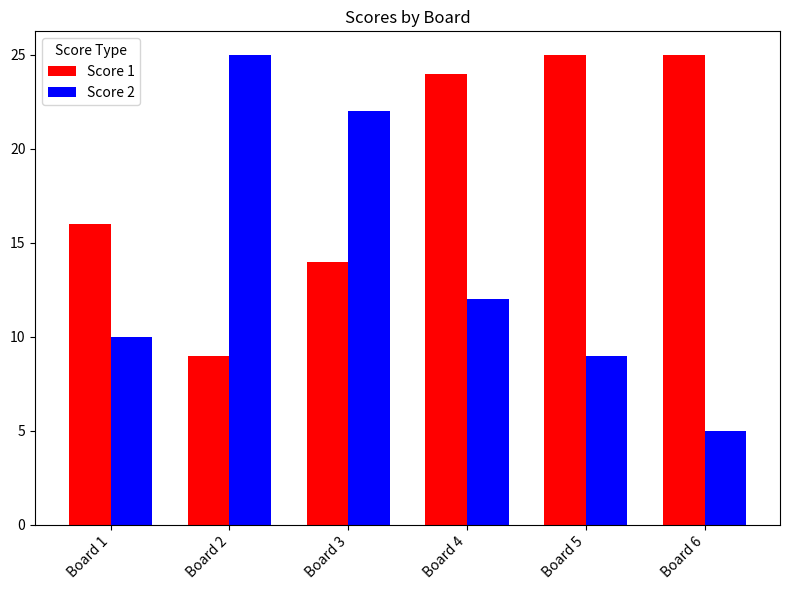

The Score 2 series shows 10 at Board 1. True or false?

True